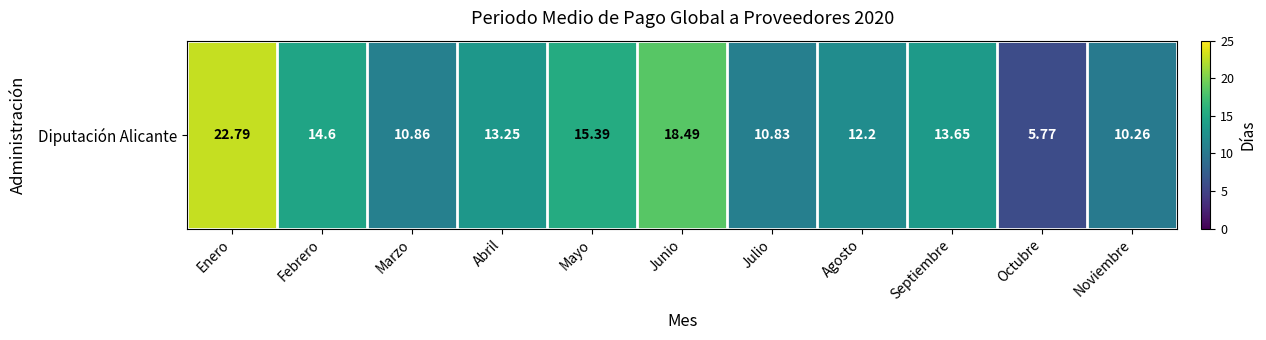

Rank the categories by value from lowest to highest.

Octubre, Noviembre, Julio, Marzo, Agosto, Abril, Septiembre, Febrero, Mayo, Junio, Enero